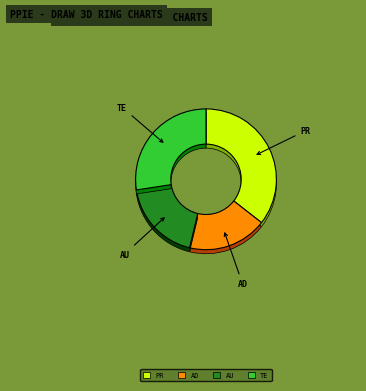

Is AUXILIAR the majority of the pie?

No